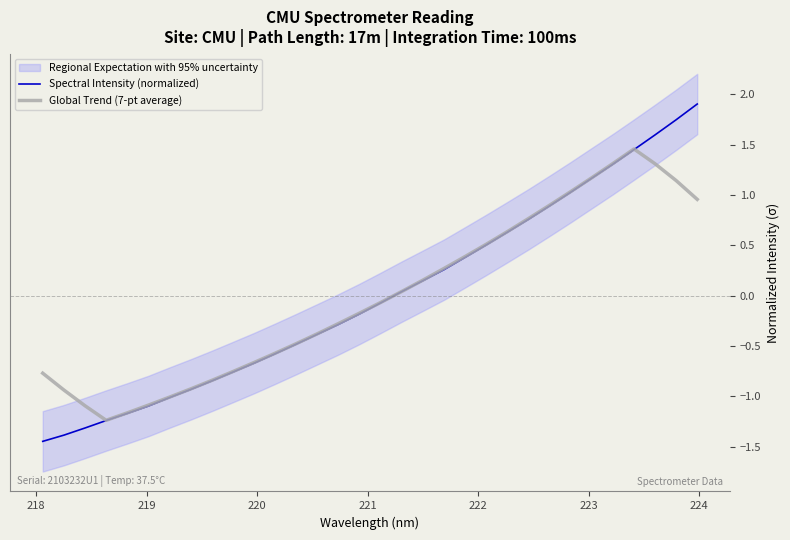

Which series has the widest spread of values?

Spectral Intensity (normalized)